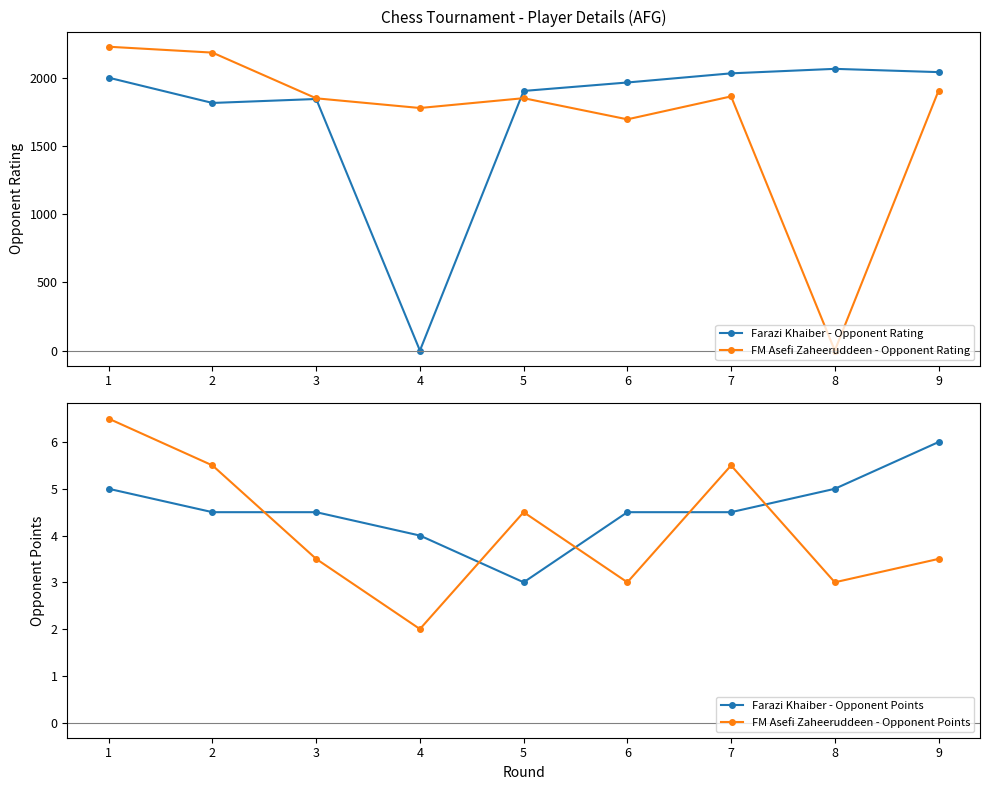

Count the Farazi Khaiber - Opponent Points values in the range 4 to 5.

7